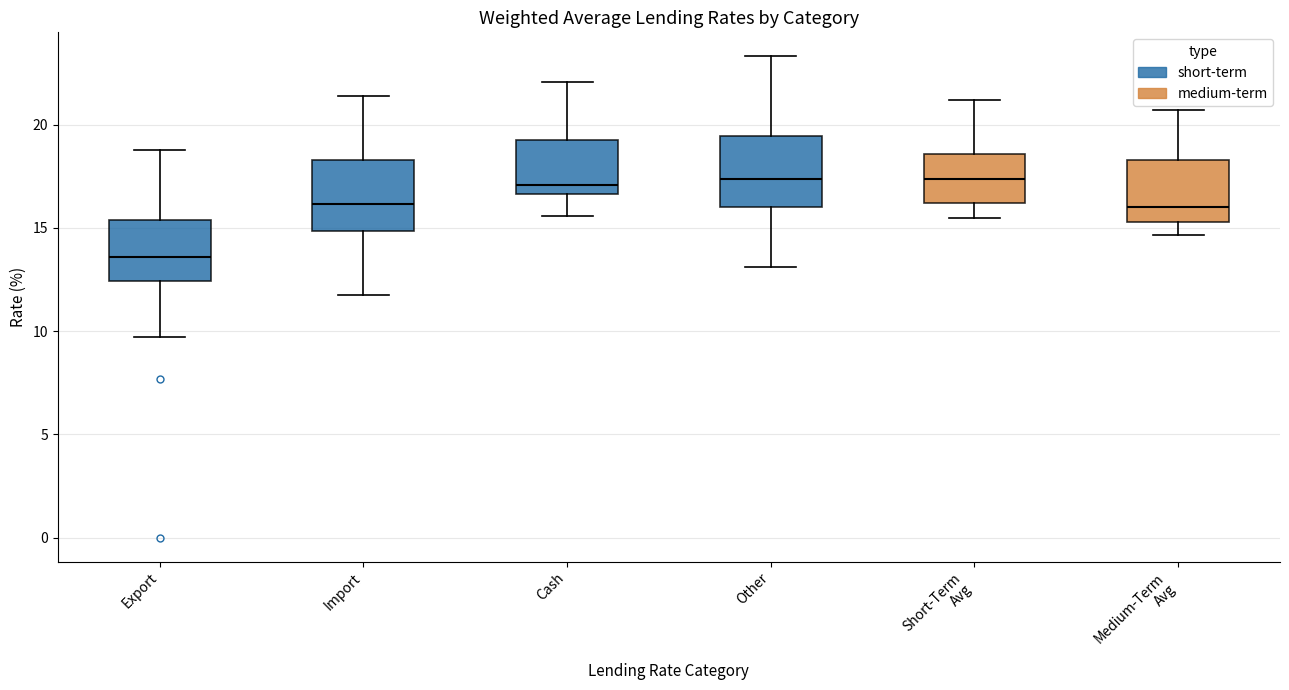

Where does the upper whisker of the box for Short-Term Avg end on the y-axis? The values are not printed on the chart, so give them approximately, as read against the axis.

21.0